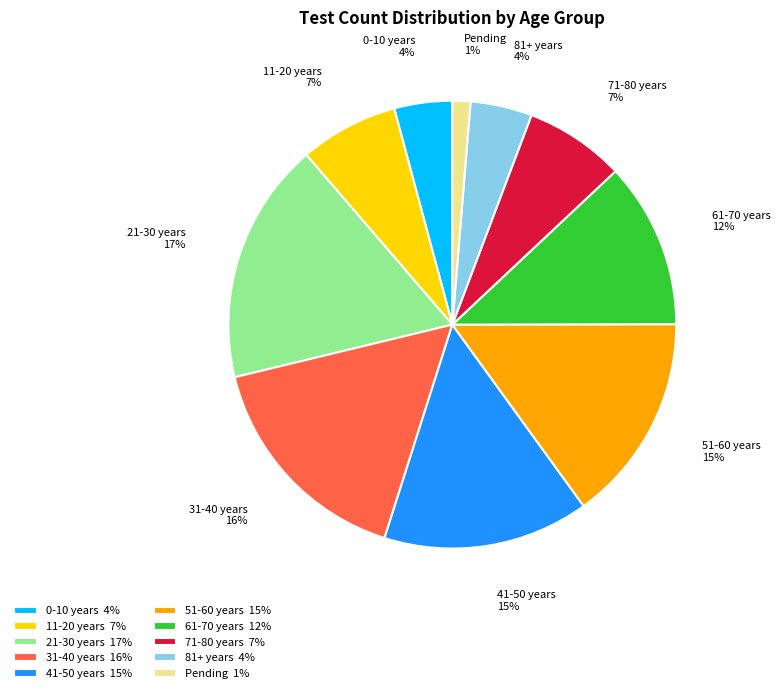

To the nearest percent, what is the difference between the largest and smallest slice percentages?

16%